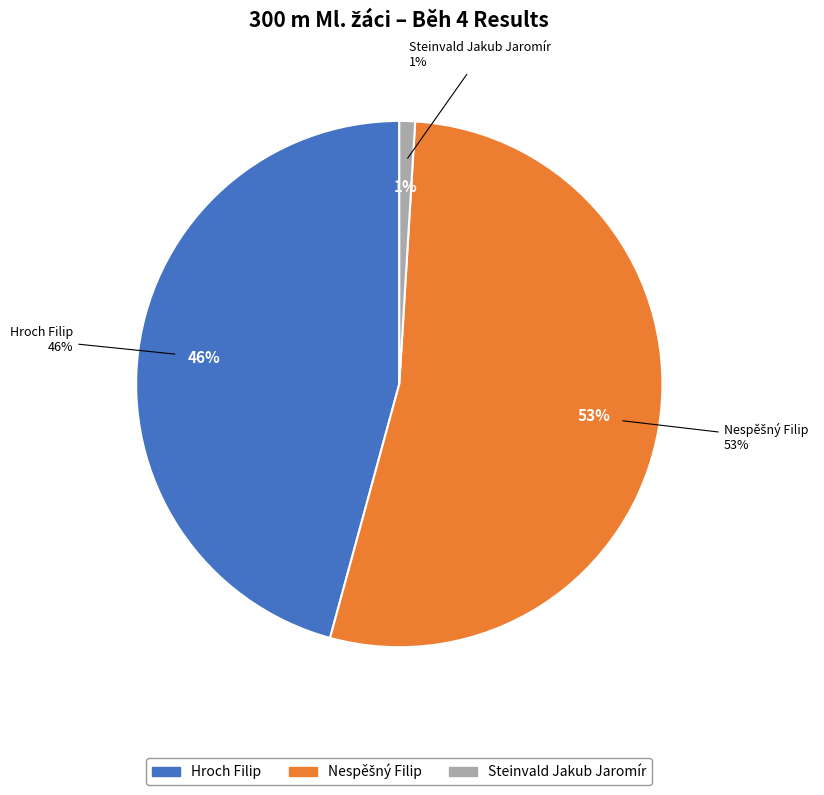

The Nespěšný Filip slice represents 53% of the pie. True or false?

True